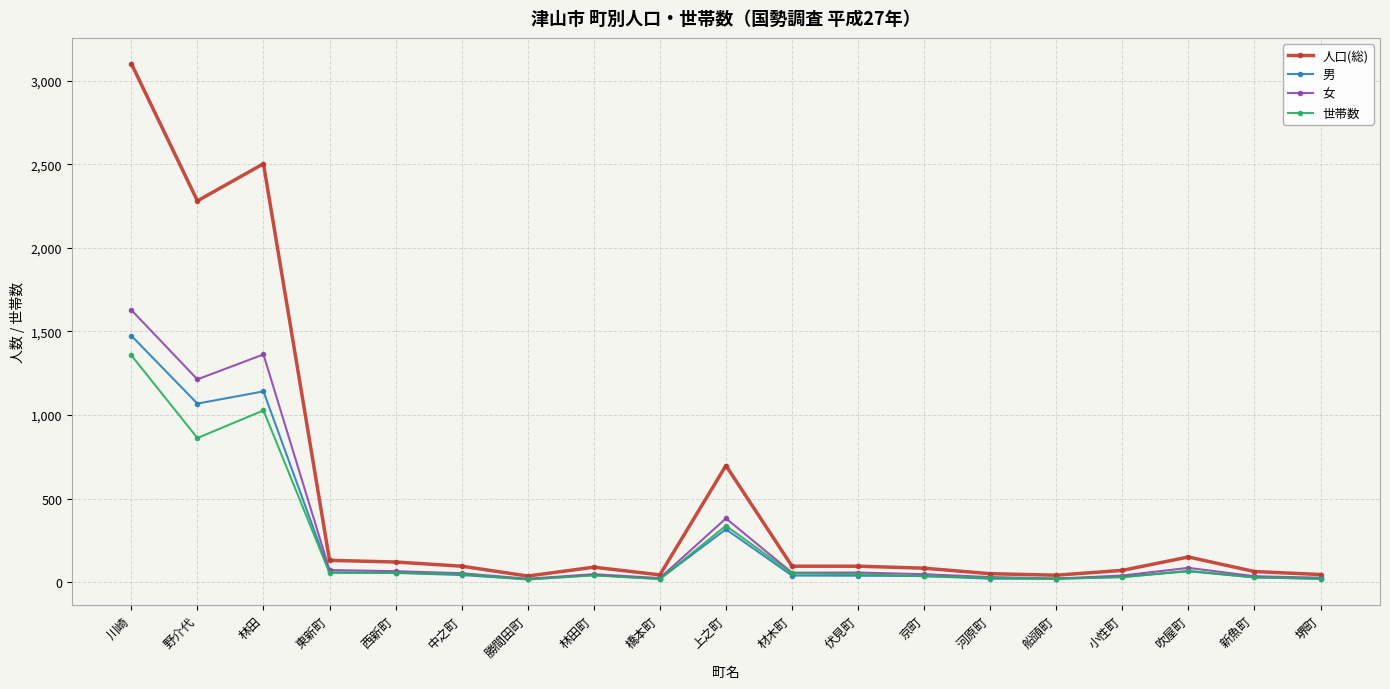

Which series has the widest spread of values?

人口(総)